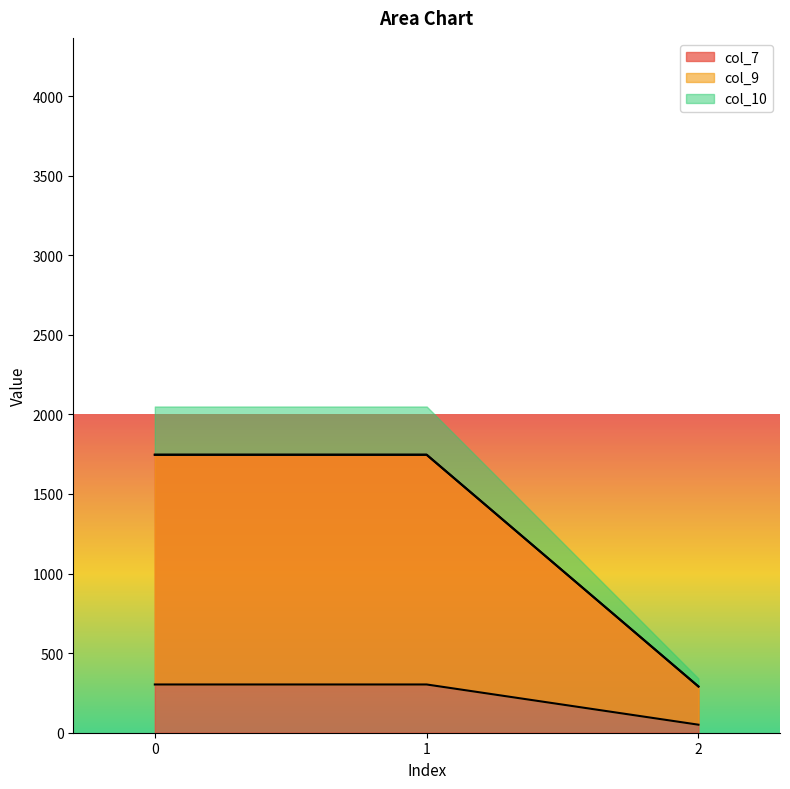

How many lines are shown in the chart?

3